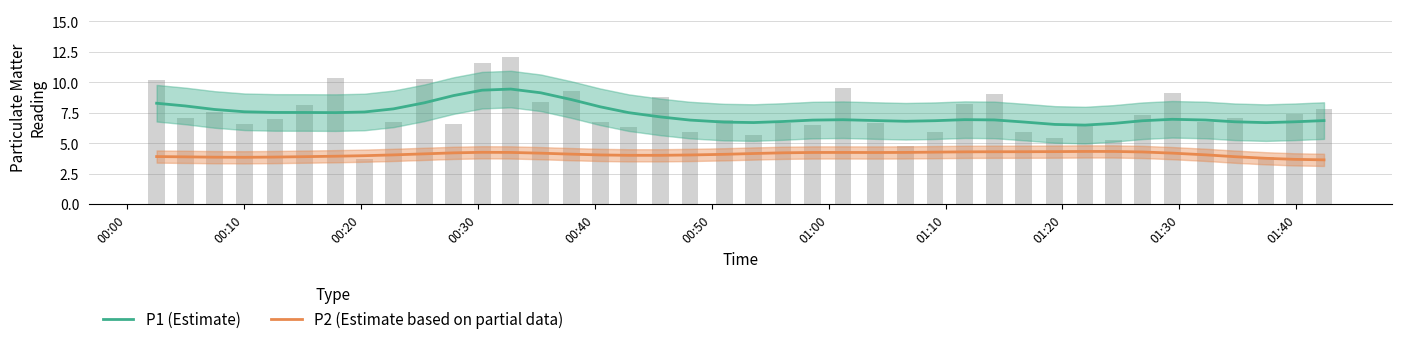

What is the minimum value for P2 (Estimate based on partial data)?

3.6